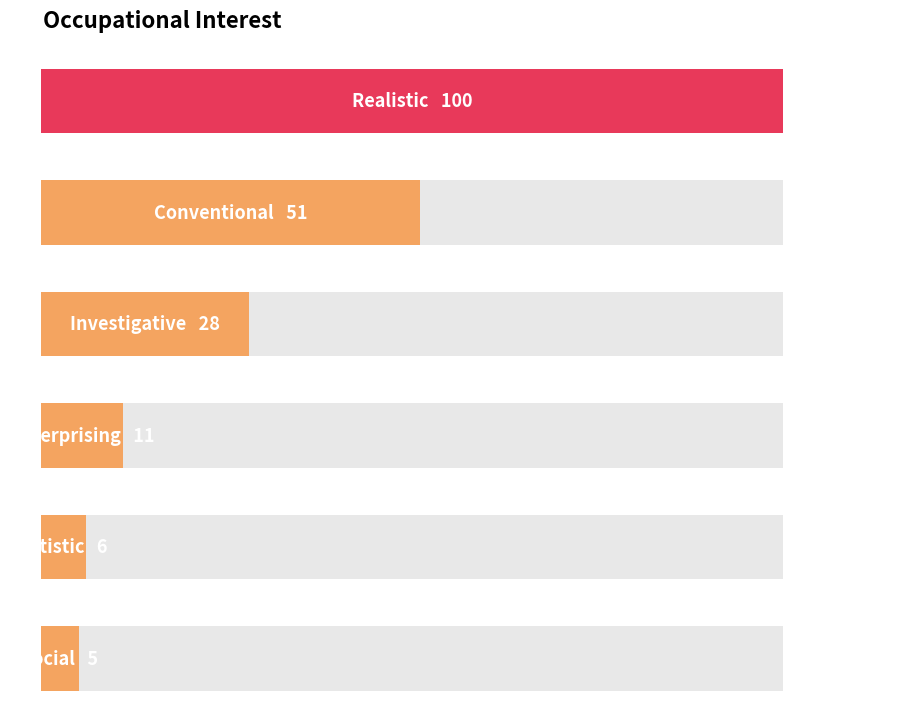

The value at Enterprising is 19. True or false?

False